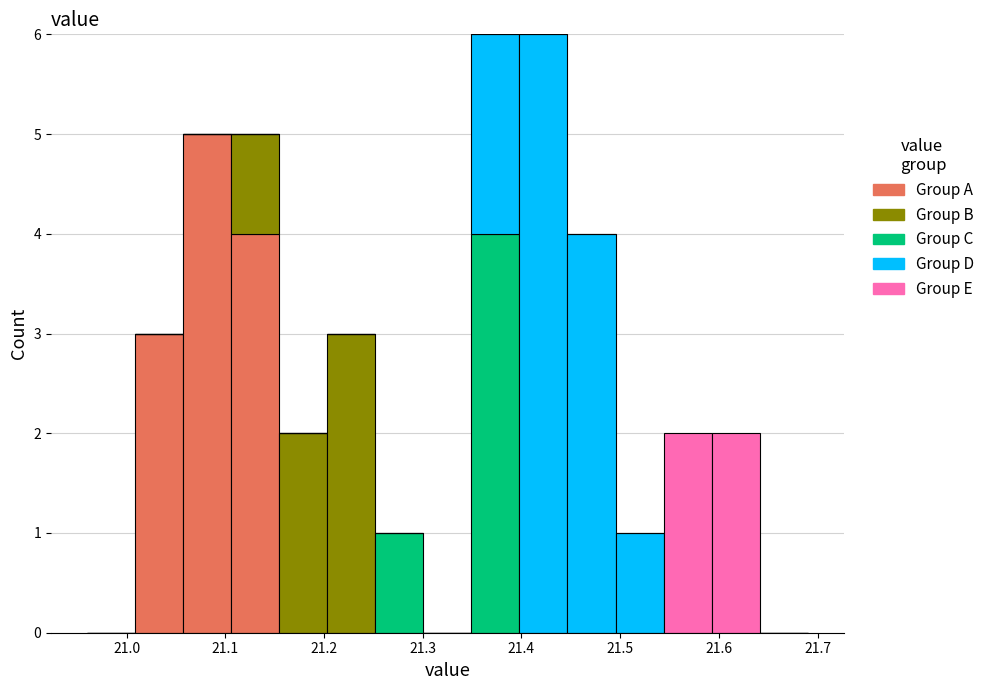

Reading left to right, list every stacked bar in this chart as the range it spans on the x-axis followed by its total height. Neither the bar edges nor the heights are printed on the chart, so give them approximately, as read against the axes.

20.96 to 21.01: 0
21.01 to 21.06: 3
21.06 to 21.11: 5
21.11 to 21.15: 5
21.15 to 21.20: 2
21.20 to 21.25: 3
21.25 to 21.30: 1
21.30 to 21.35: 0
21.35 to 21.40: 6
21.40 to 21.45: 6
21.45 to 21.50: 4
21.50 to 21.54: 1
21.54 to 21.59: 2
21.59 to 21.64: 2
21.64 to 21.69: 0